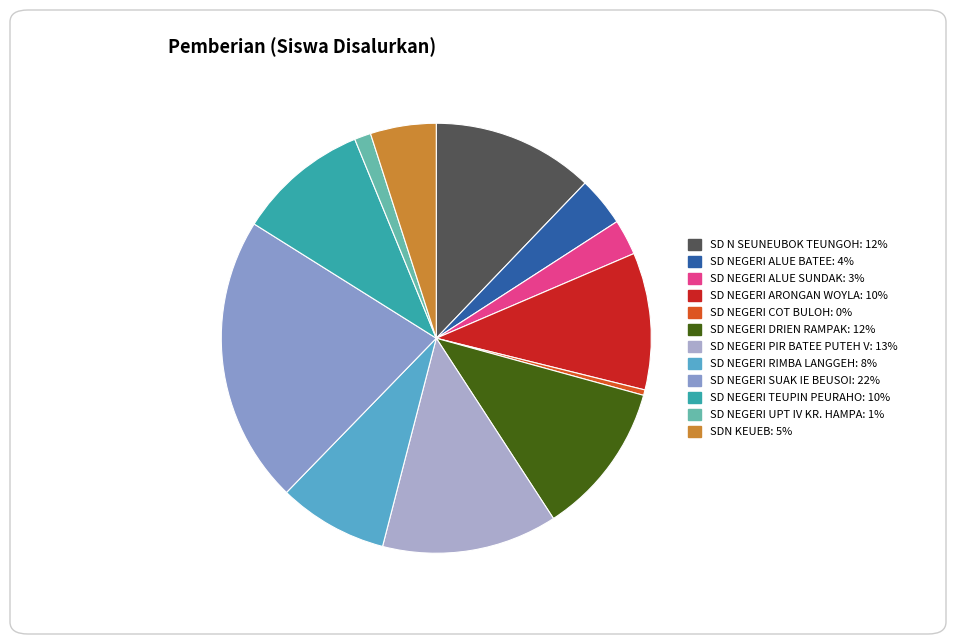

True or false: SD NEGERI UPT IV KR. HAMPA accounts for 1% of the total.

True